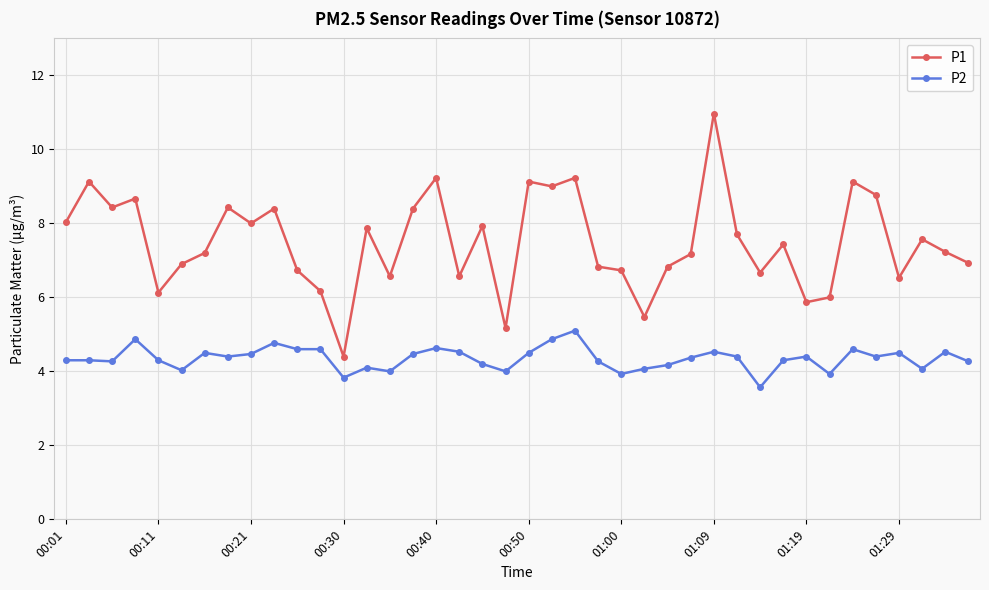

True or false: P2 has more than 2 points higher than both neighbors.

True